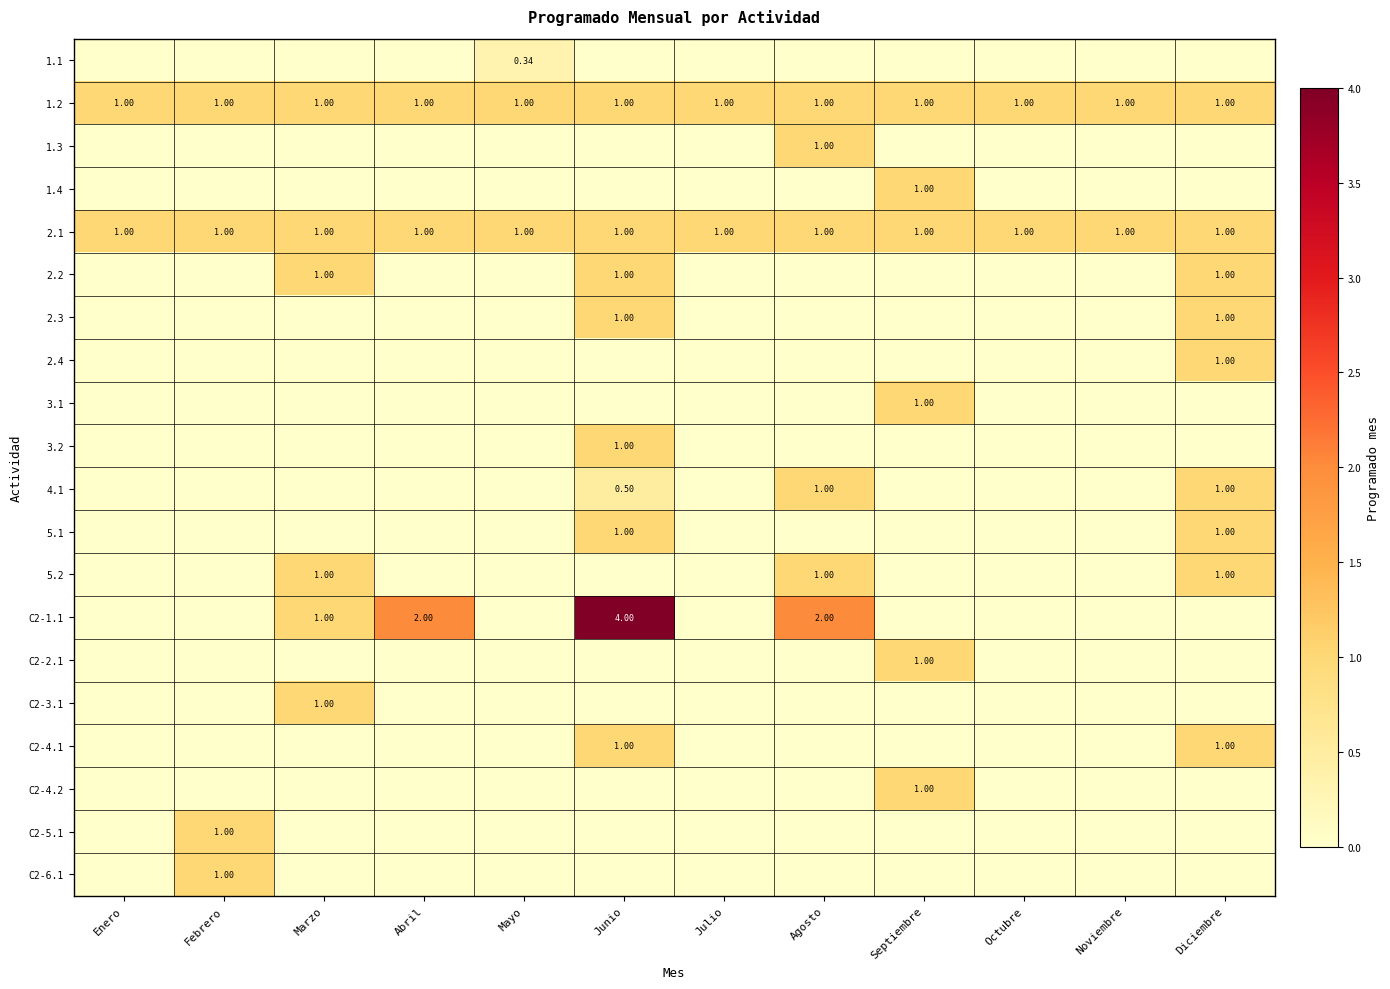

What is the difference between the highest and lowest values at Abril?

2.0